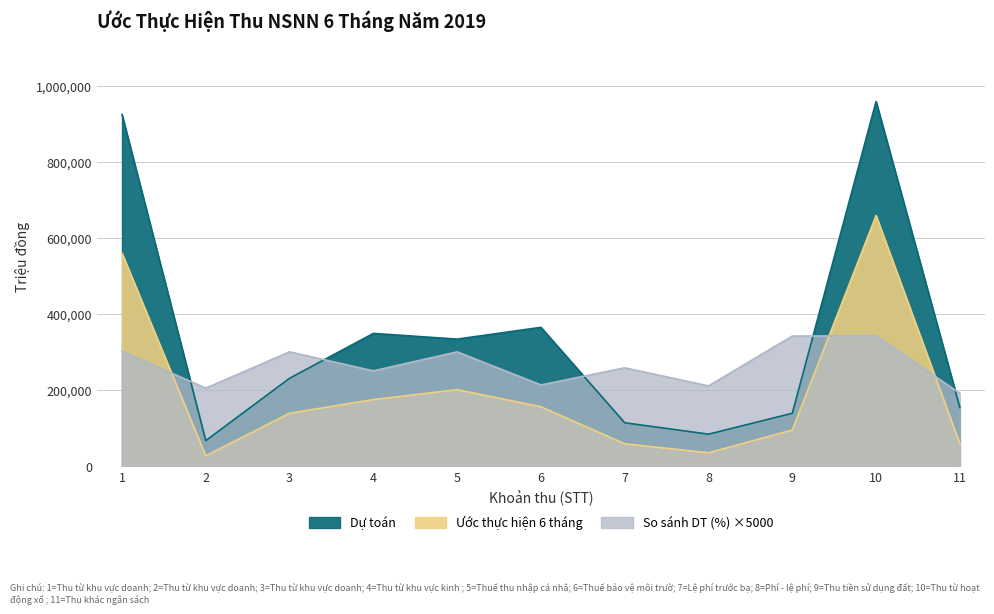

What is the value of the Ước thực hiện 6 tháng point at the 8th from the left?

36000